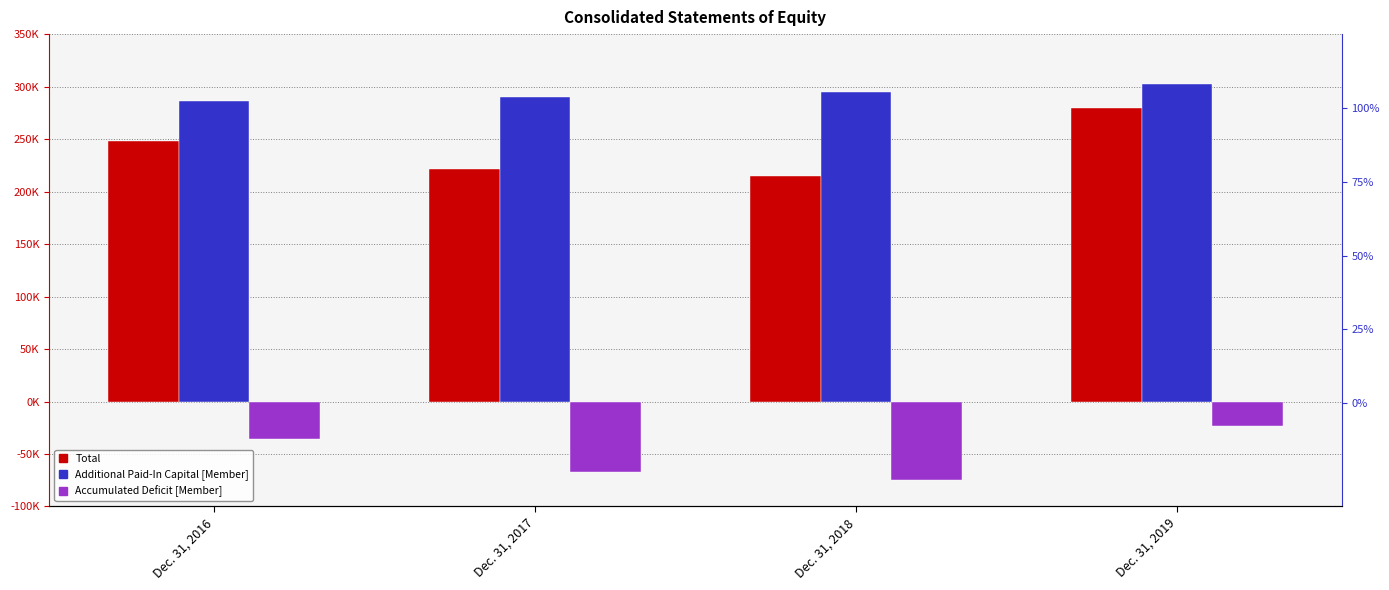

The value of Additional Paid-In Capital [Member] at Dec. 31, 2016 is 286303. True or false?

True